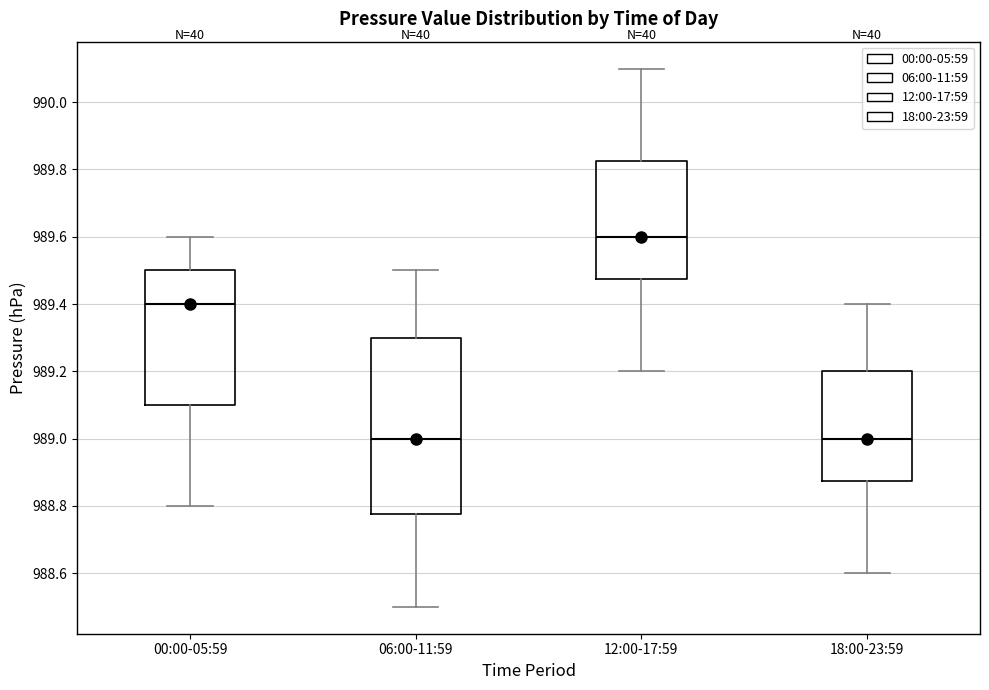

Where is the upper edge of the box for 18:00-23:59 on the y-axis? The values are not printed on the chart, so give them approximately, as read against the axis.

989.20